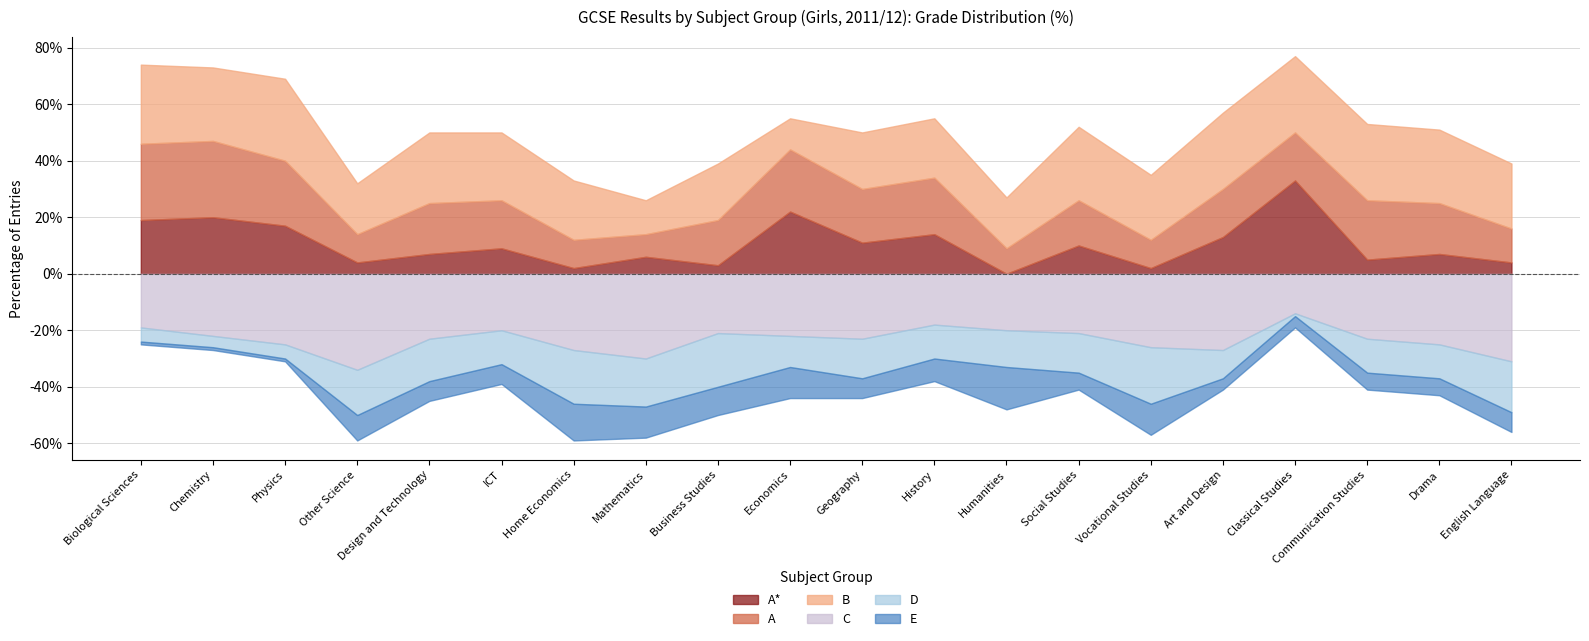

Reading right to left, what are all the values shown in this chart?

A*: English Language=4	Drama=7	Communication Studies=5	Classical Studies=33	Art and Design=13	Vocational Studies=2	Social Studies=10	Humanities=0	History=14	Geography=11	Economics=22	Business Studies=3	Mathematics=6	Home Economics=2	ICT=9	Design and Technology=7	Other Science=4	Physics=17	Chemistry=20	Biological Sciences=19
A: English Language=12	Drama=18	Communication Studies=21	Classical Studies=17	Art and Design=17	Vocational Studies=10	Social Studies=16	Humanities=9	History=20	Geography=19	Economics=22	Business Studies=16	Mathematics=8	Home Economics=10	ICT=17	Design and Technology=18	Other Science=10	Physics=23	Chemistry=27	Biological Sciences=27
B: English Language=23	Drama=26	Communication Studies=27	Classical Studies=27	Art and Design=27	Vocational Studies=23	Social Studies=26	Humanities=18	History=21	Geography=20	Economics=11	Business Studies=20	Mathematics=12	Home Economics=21	ICT=24	Design and Technology=25	Other Science=18	Physics=29	Chemistry=26	Biological Sciences=28
C: English Language=31	Drama=25	Communication Studies=23	Classical Studies=14	Art and Design=27	Vocational Studies=26	Social Studies=21	Humanities=20	History=18	Geography=23	Economics=22	Business Studies=21	Mathematics=30	Home Economics=27	ICT=20	Design and Technology=23	Other Science=34	Physics=25	Chemistry=22	Biological Sciences=19
D: English Language=18	Drama=12	Communication Studies=12	Classical Studies=1	Art and Design=10	Vocational Studies=20	Social Studies=14	Humanities=13	History=12	Geography=14	Economics=11	Business Studies=19	Mathematics=17	Home Economics=19	ICT=12	Design and Technology=15	Other Science=16	Physics=5	Chemistry=4	Biological Sciences=5
E: English Language=7	Drama=6	Communication Studies=6	Classical Studies=4	Art and Design=4	Vocational Studies=11	Social Studies=6	Humanities=15	History=8	Geography=7	Economics=11	Business Studies=10	Mathematics=11	Home Economics=13	ICT=7	Design and Technology=7	Other Science=9	Physics=1	Chemistry=1	Biological Sciences=1